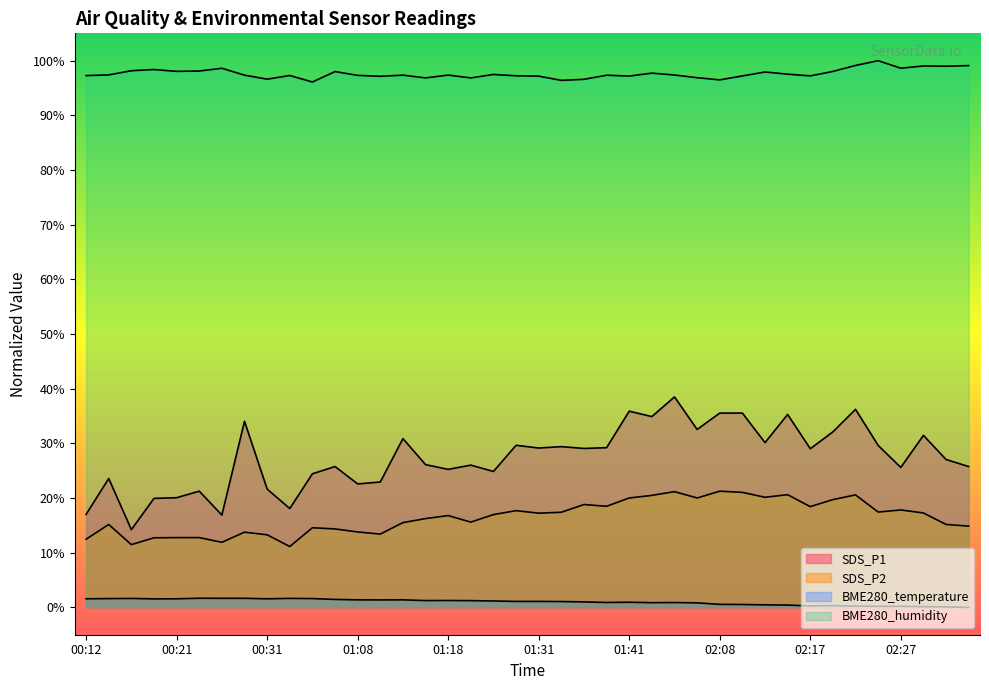

What are all the series names shown in the legend?

SDS_P1, SDS_P2, BME280_temperature, BME280_humidity